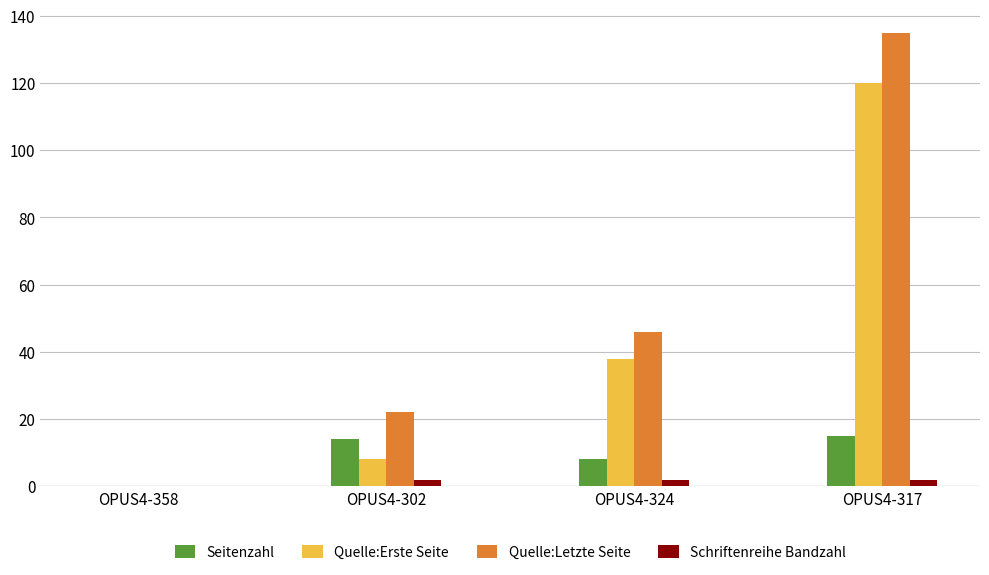

Is the value of Schriftenreihe Bandzahl at OPUS4-317 greater than the value of Quelle:Erste Seite at OPUS4-317?

No